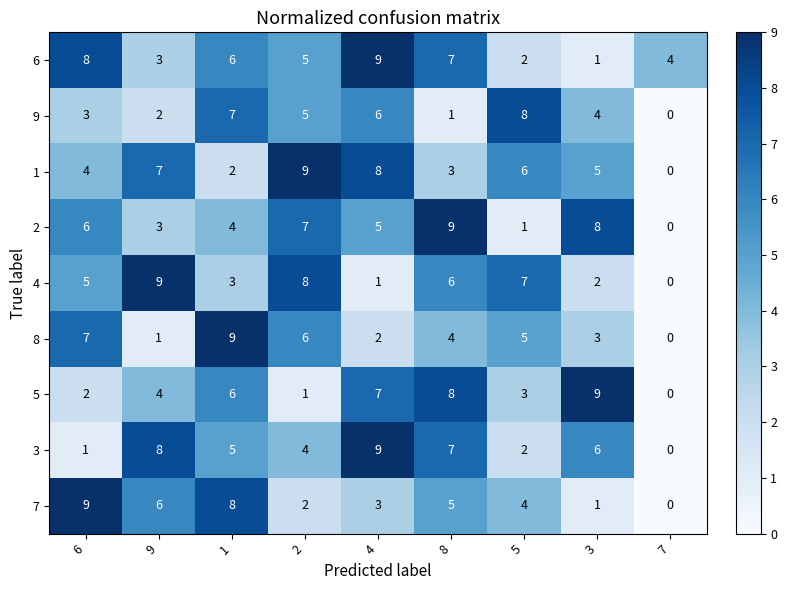

Which category has the lowest value across all series?

7